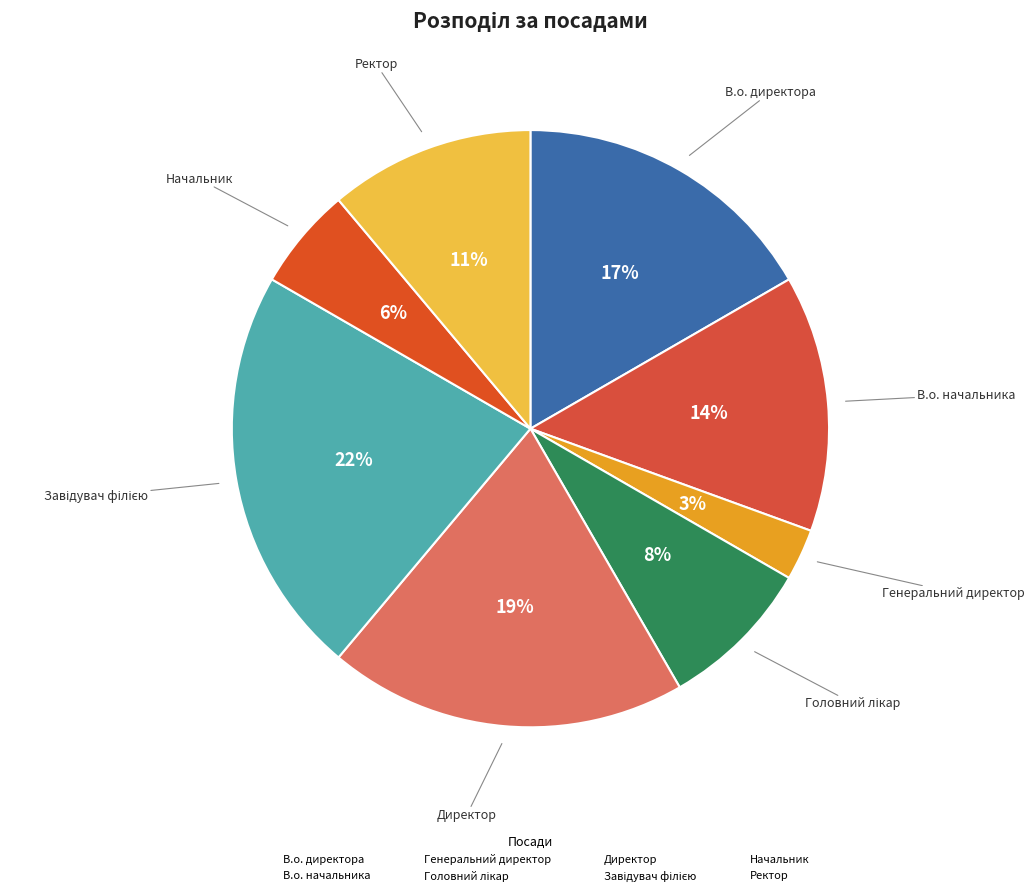

What is the ratio of the value at Начальник to the value at В.о. начальника?

0.4